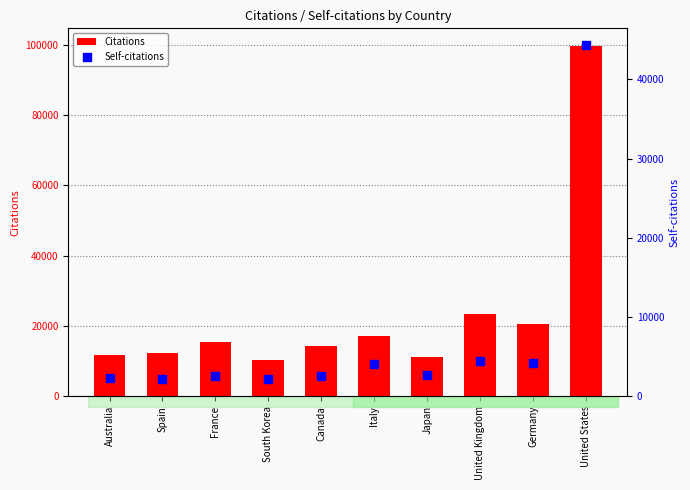

At how many categories does at least one series exceed 44600?

1